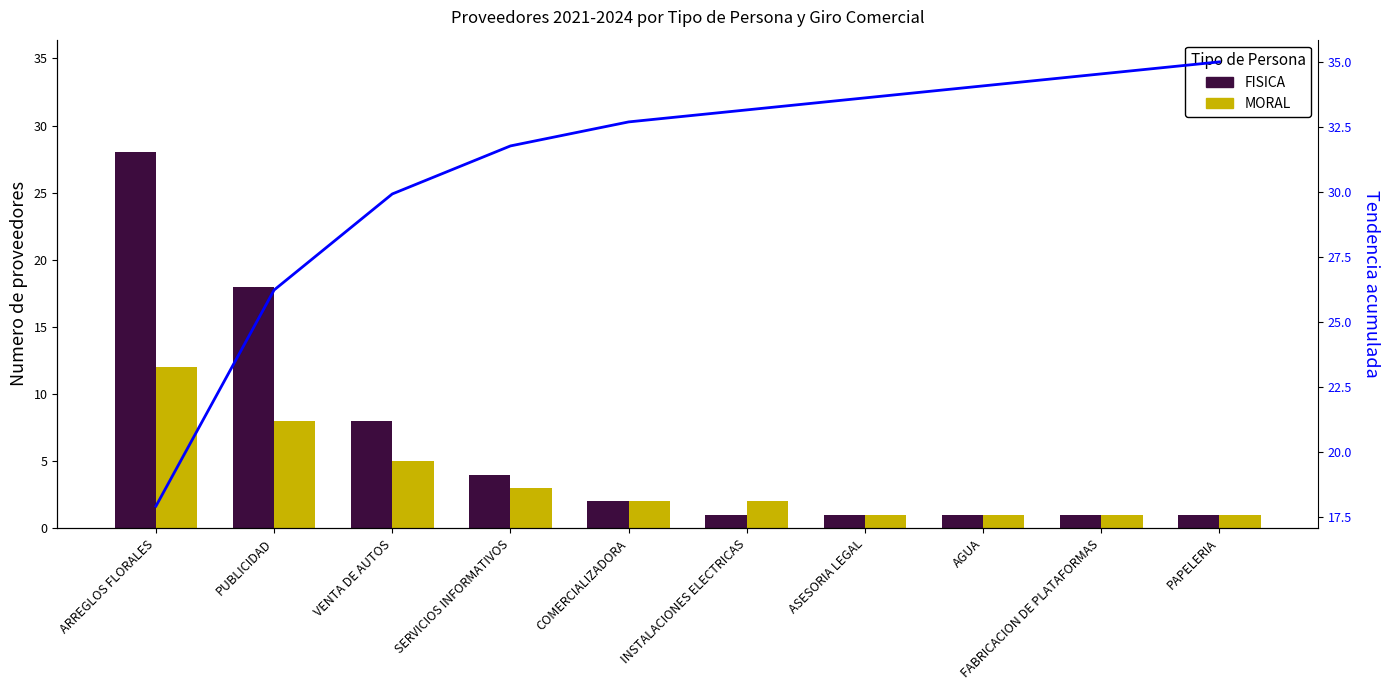

Which series has the largest total across all categories?

Tendencia acumulada